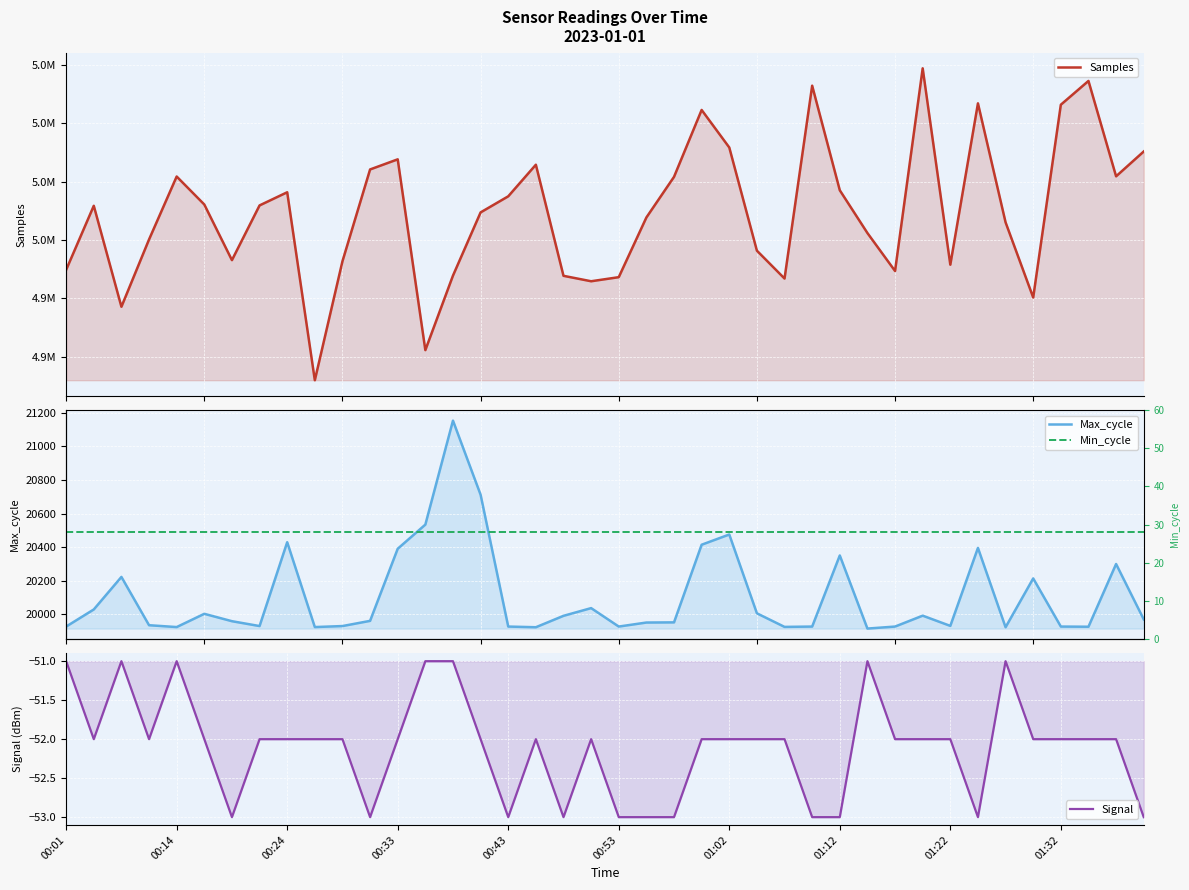

Which series has the largest range (max minus min)?

Samples